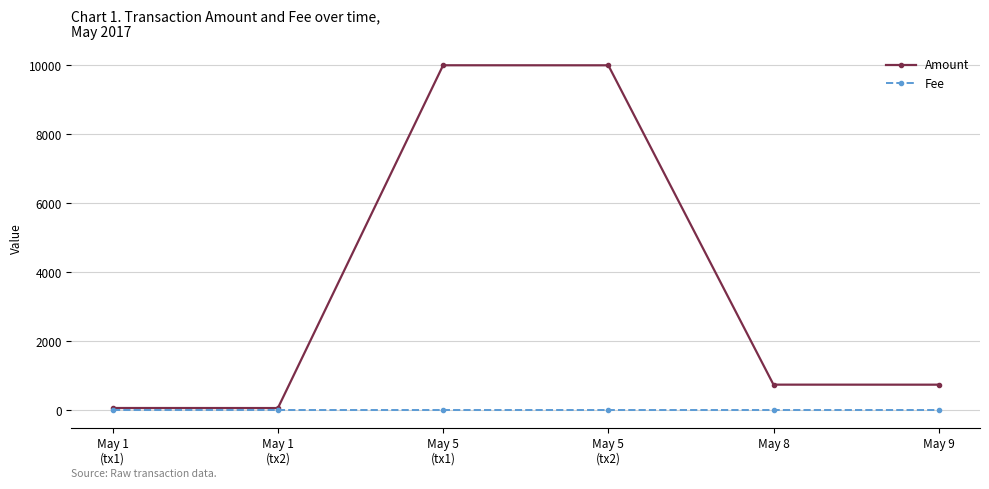

What is the highest value of the Amount series?

10001